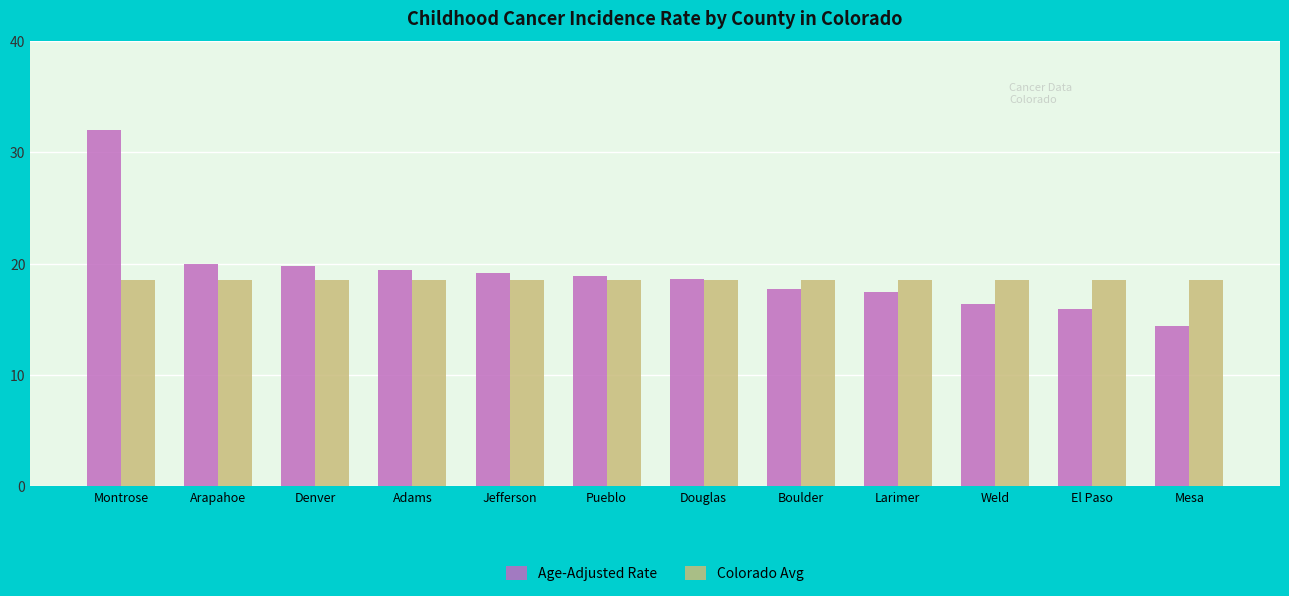

How many groups of bars are there?

12